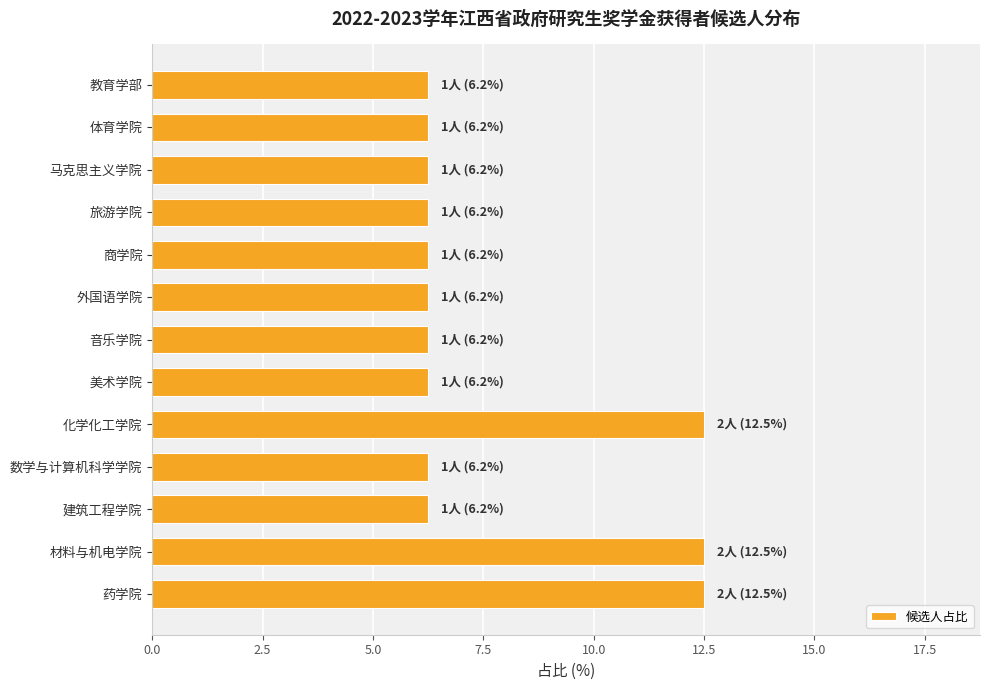

What is the average value?

7.7